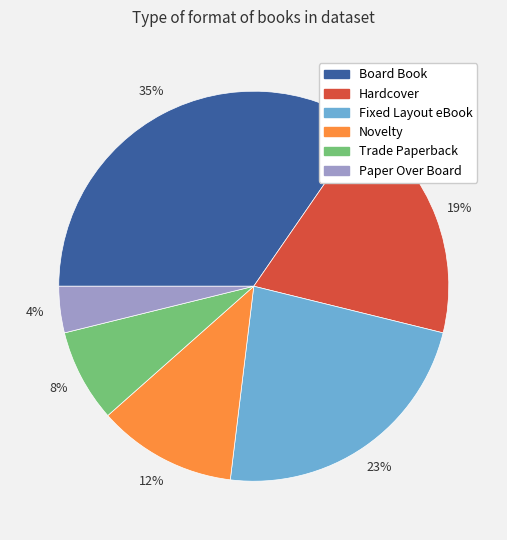

Approximately how many times larger is the value at Novelty compared to Board Book?

0.3